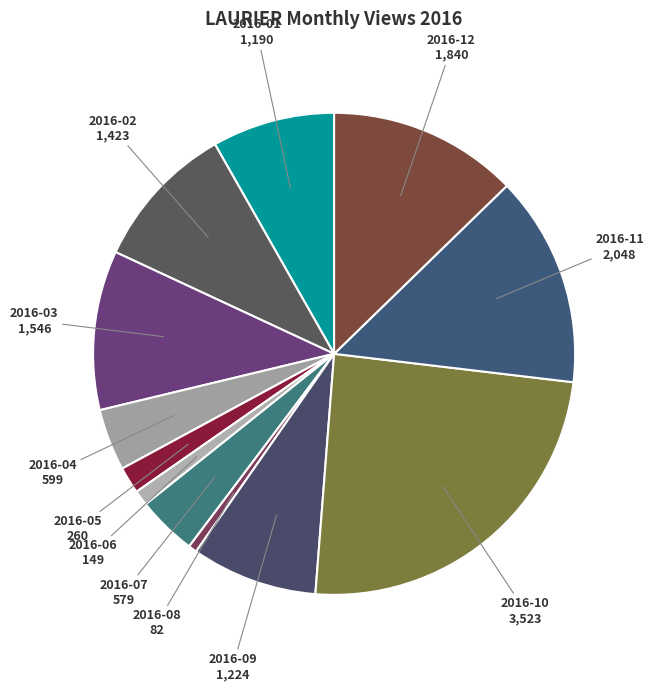

How many segments does this pie chart have?

12